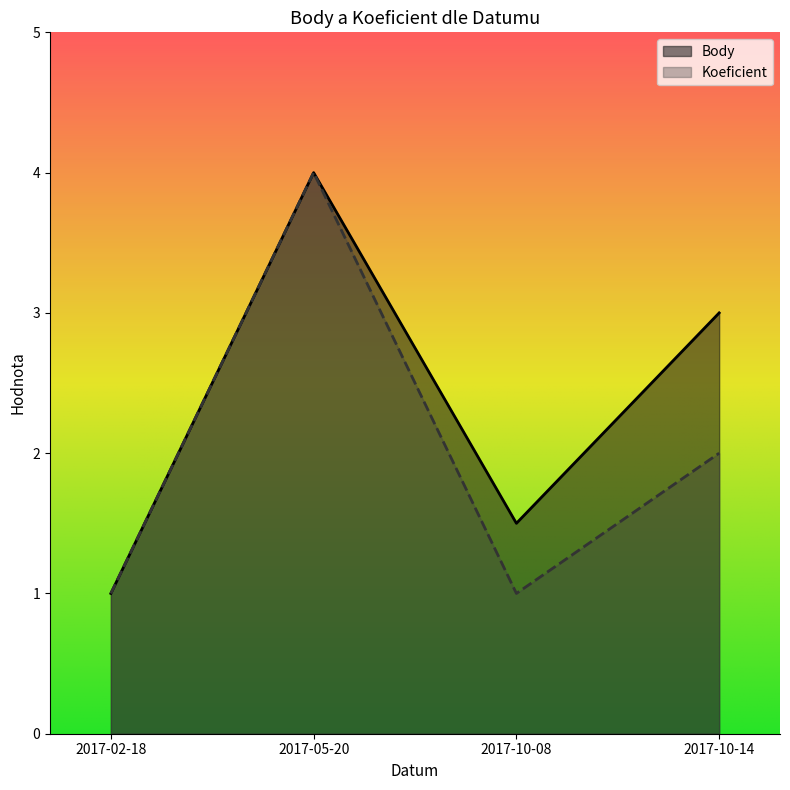

Reading left to right, transcribe all the data shown in this chart.

Body: 2017-02-18=1.0	2017-05-20=4.0	2017-10-08=1.5	2017-10-14=3.0
Koeficient: 2017-02-18=1.0	2017-05-20=4.0	2017-10-08=1.0	2017-10-14=2.0